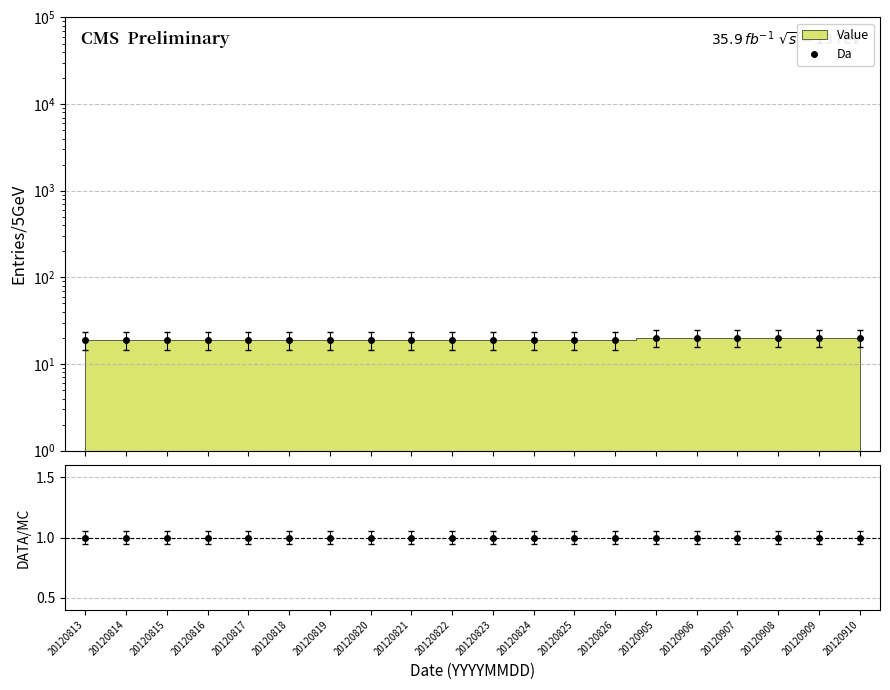

True or false: the data shows 19 at 20120816.

True